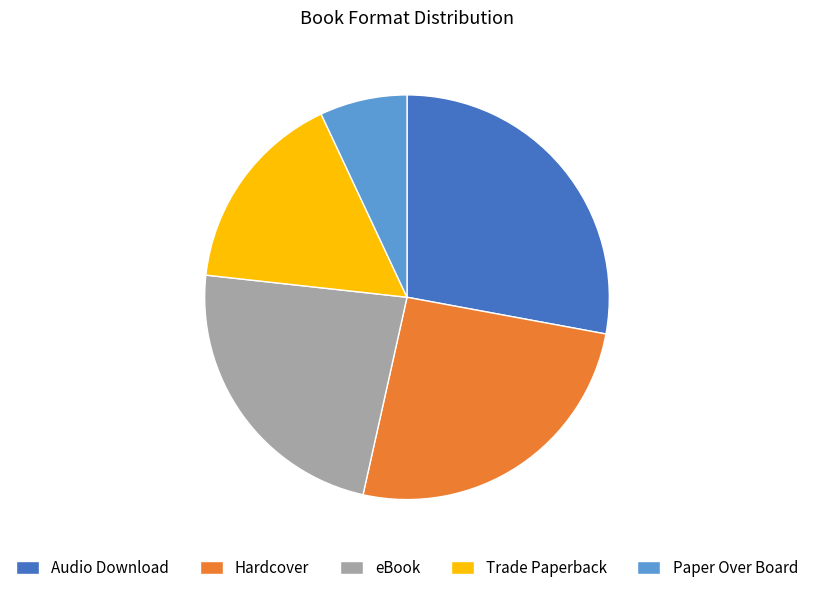

Which category has the biggest portion of the pie?

Audio Download